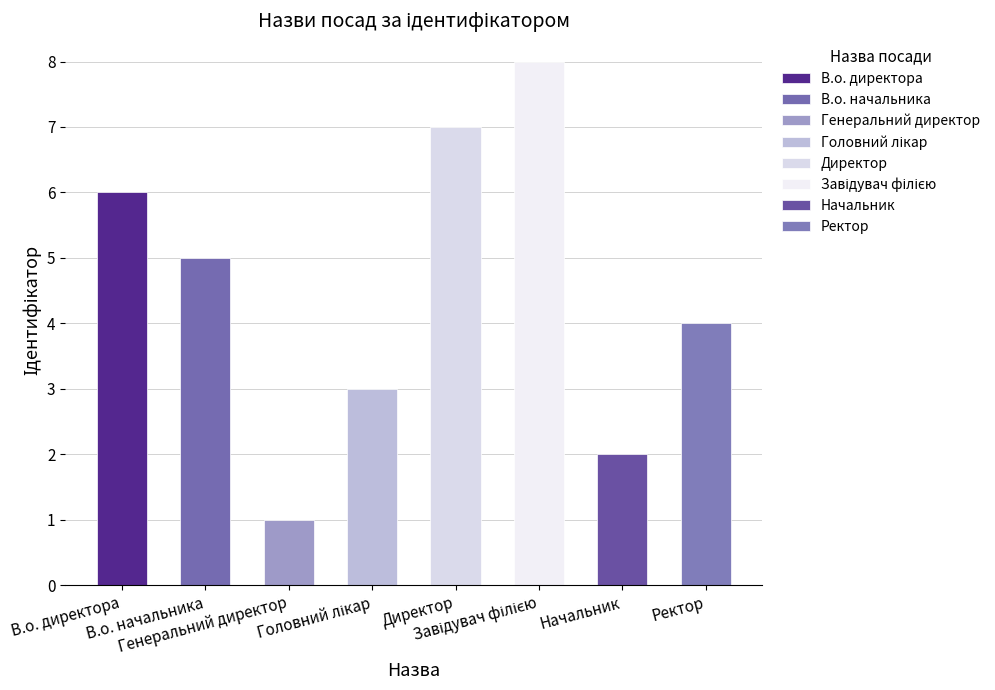

Rank the categories by value from highest to lowest.

Завідувач філією, Директор, В.о. директора, В.о. начальника, Ректор, Головний лікар, Начальник, Генеральний директор